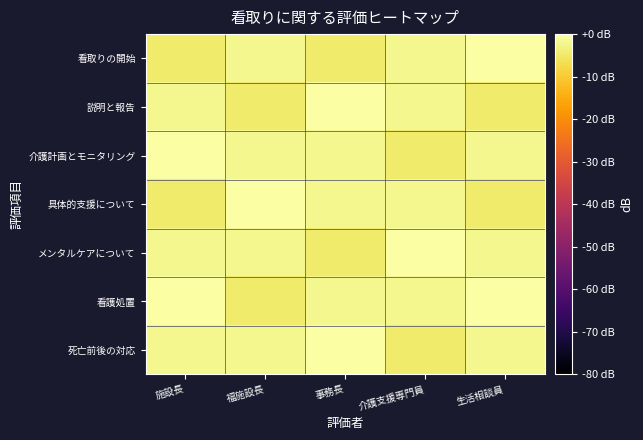

Which series changed the most between 施設長 and 介護支援専門員?

介護計画とモニタリング